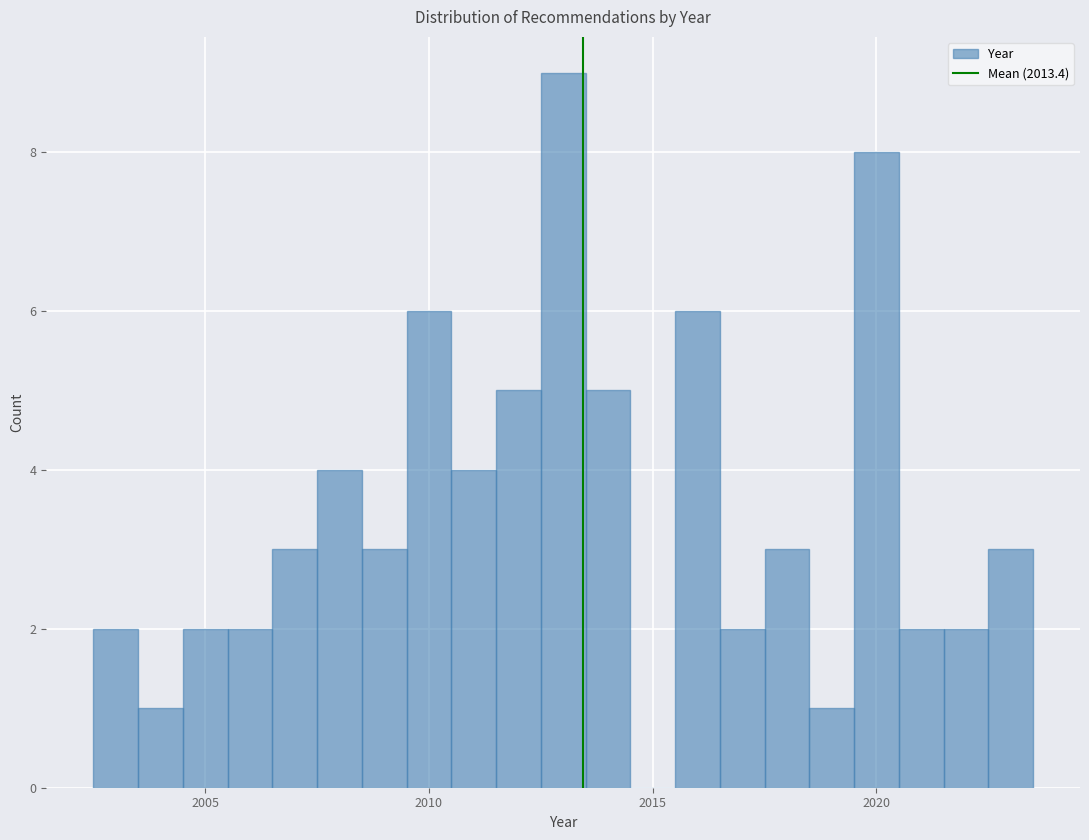

Read against the x-axis, roughly where is the centre of the tallest bar?

2013.0